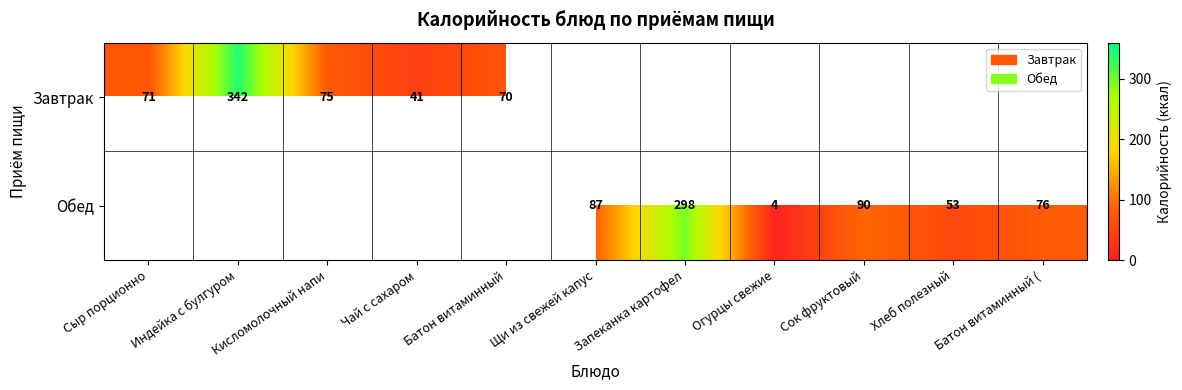

At which category does the chart reach its peak across all series?

Индейка с булгуром